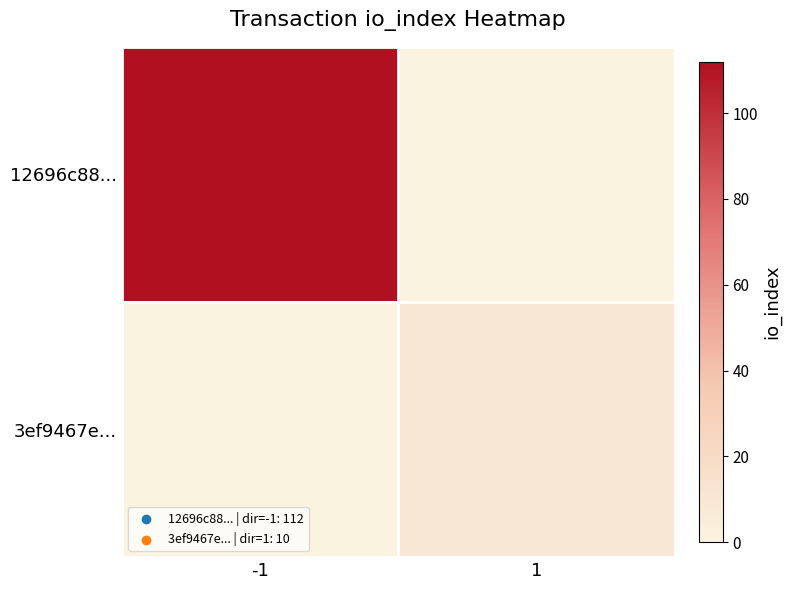

What is the difference between the highest and lowest values at 1?

10